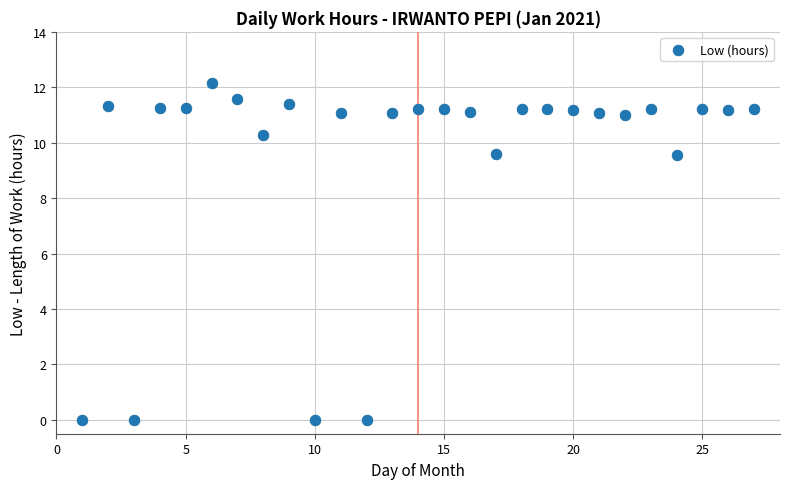

What is the range of Y values (max minus min)?

12.1